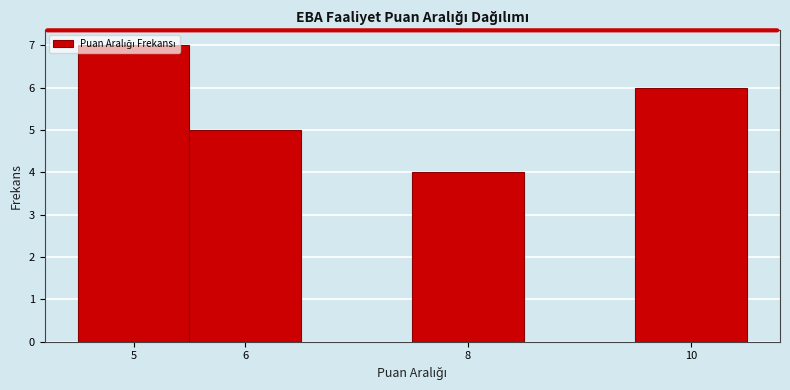

Reading left to right, list every bar in this chart as the range it spans on the x-axis followed by its height. The values are not printed on the chart, so give them approximately, as read against the axis.

4.5 to 5.5: 7
5.5 to 6.5: 5
6.5 to 7.5: 0
7.5 to 8.5: 4
8.5 to 9.5: 0
9.5 to 10.5: 6